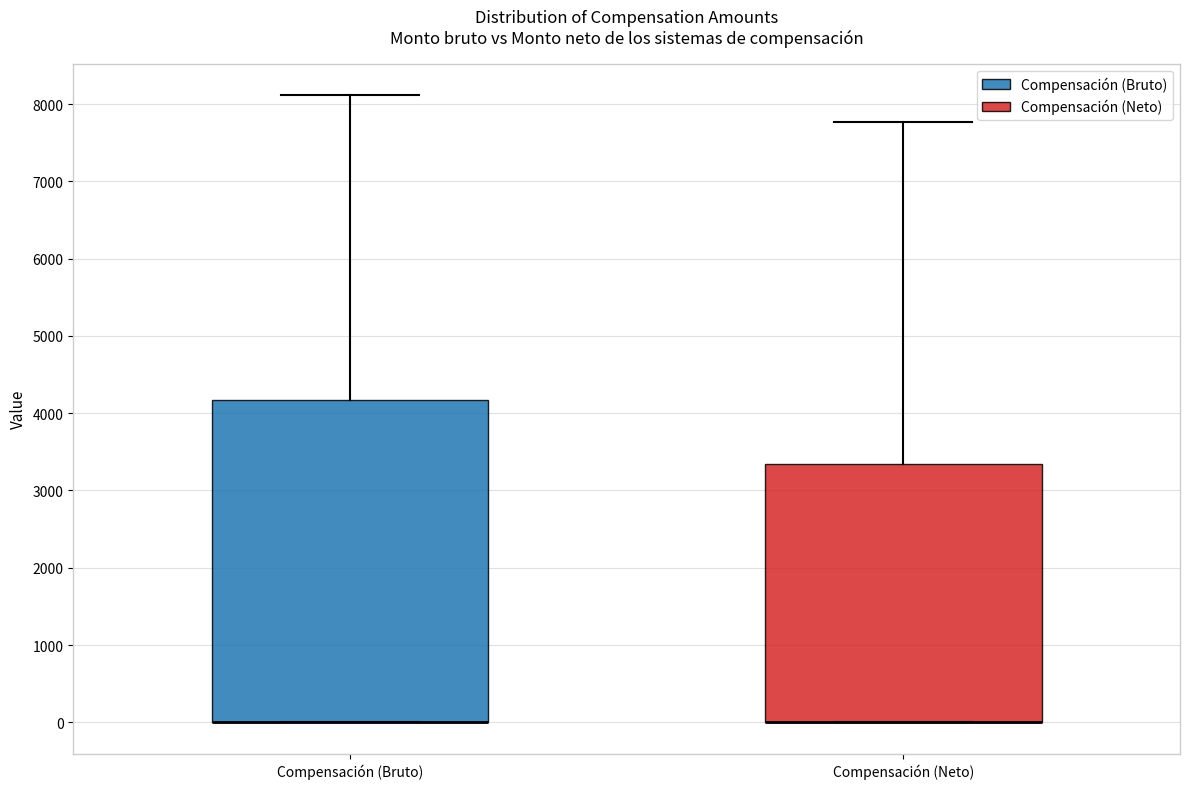

Where does the upper whisker of the box for Compensación (Bruto) end on the y-axis? The values are not printed on the chart, so give them approximately, as read against the axis.

8100